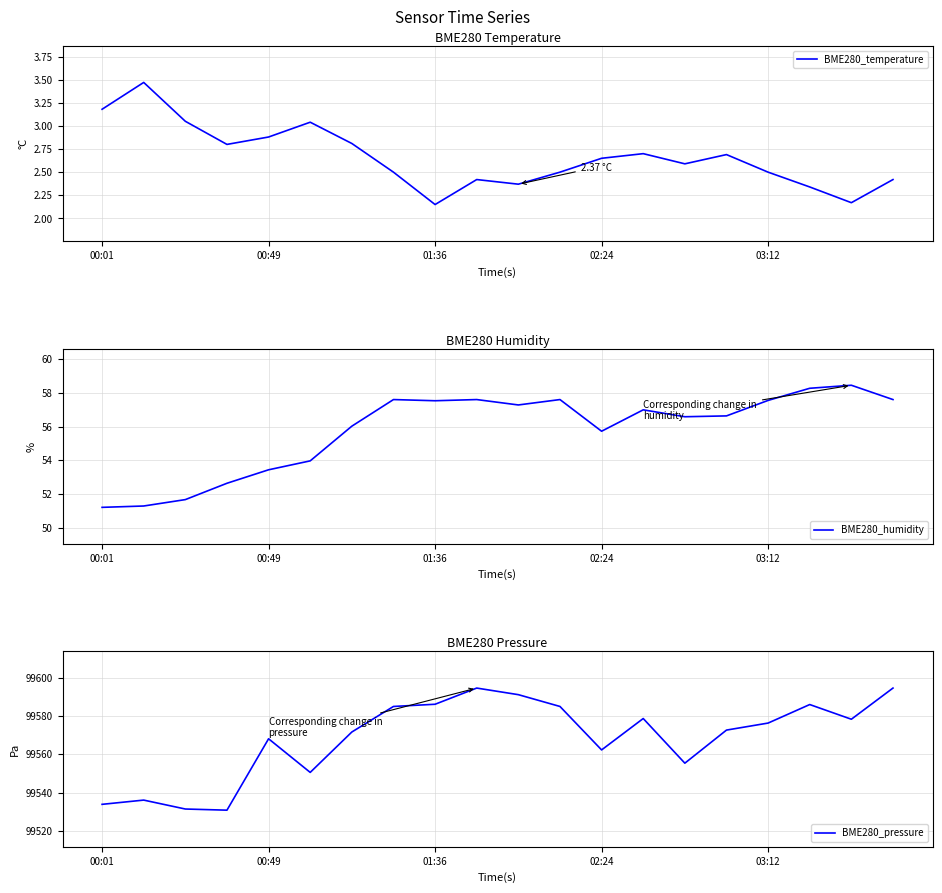

True or false: BME280_humidity and BME280_temperature cross at least once.

False